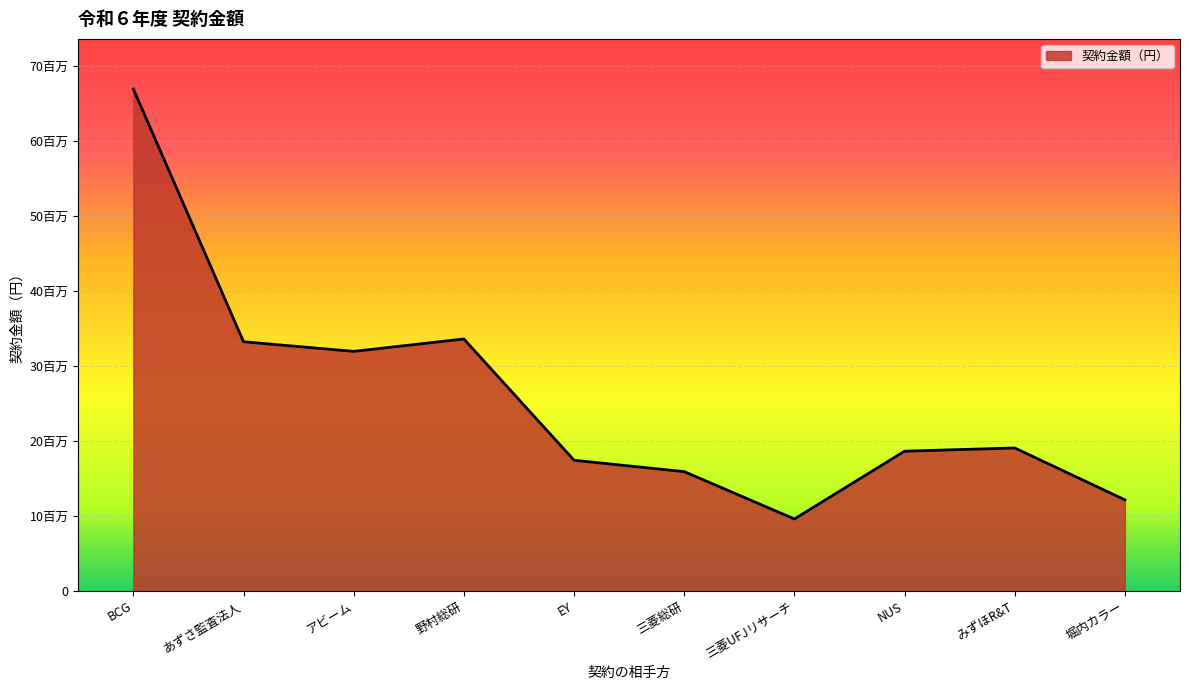

List the labels in order of value, smallest first.

三菱UFJリサーチ, 堀内カラー, 三菱総研, EY, NUS, みずほR&T, アビーム, あずさ監査法人, 野村総研, BCG